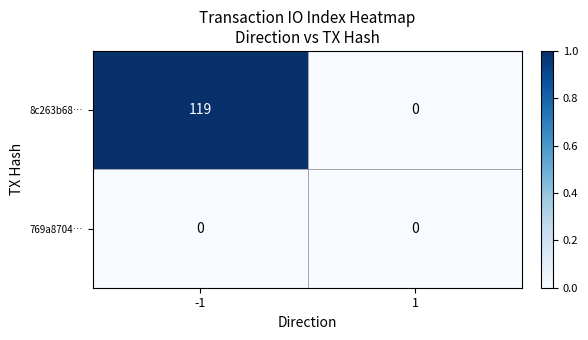

Which series changed the most between -1 and 1?

8c263b68…